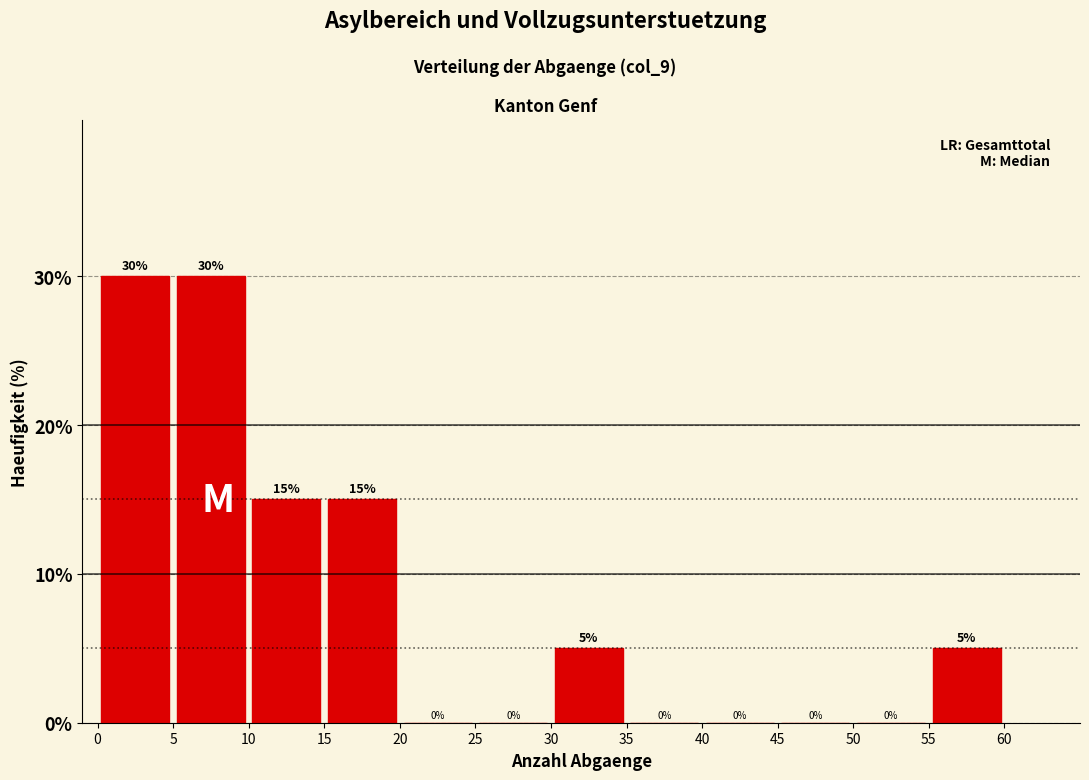

Reading left to right, list every bar in this chart as the range it spans on the x-axis followed by its height.

0 to 5: 30
5 to 10: 30
10 to 15: 15
15 to 20: 15
20 to 25: 0
25 to 30: 0
30 to 35: 5
35 to 40: 0
40 to 45: 0
45 to 50: 0
50 to 55: 0
55 to 60: 5